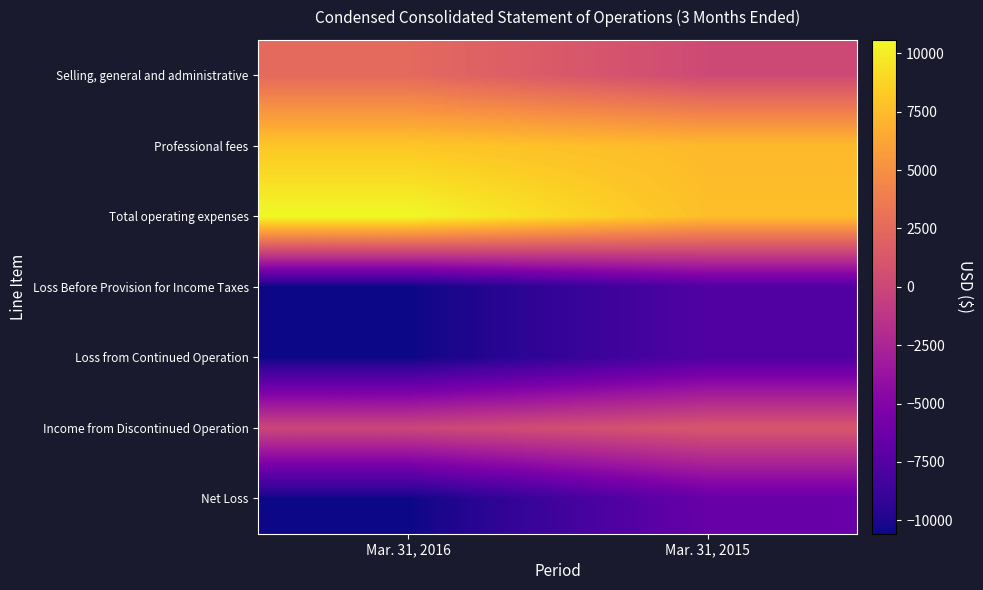

How many categories are shown in the chart?

2